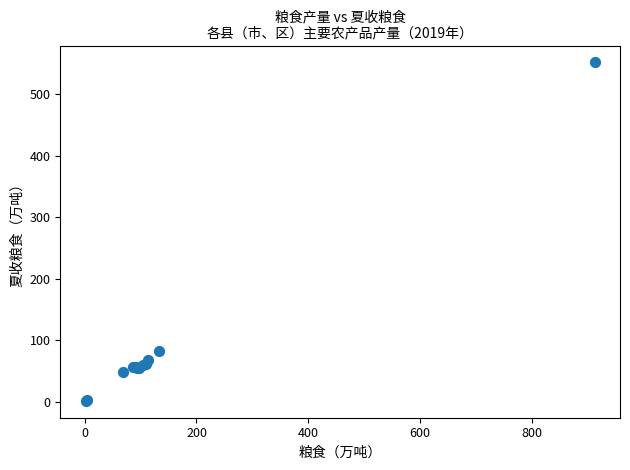

What Y value in the scatter plot is closest to 276?

82.4